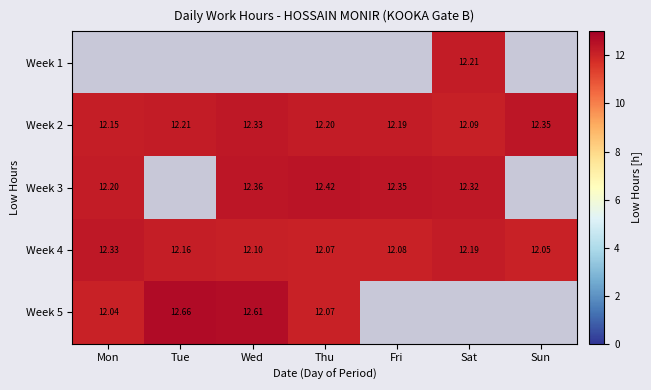

List the labels in order of Week 4 value, largest first.

Mon, Sat, Tue, Wed, Fri, Thu, Sun